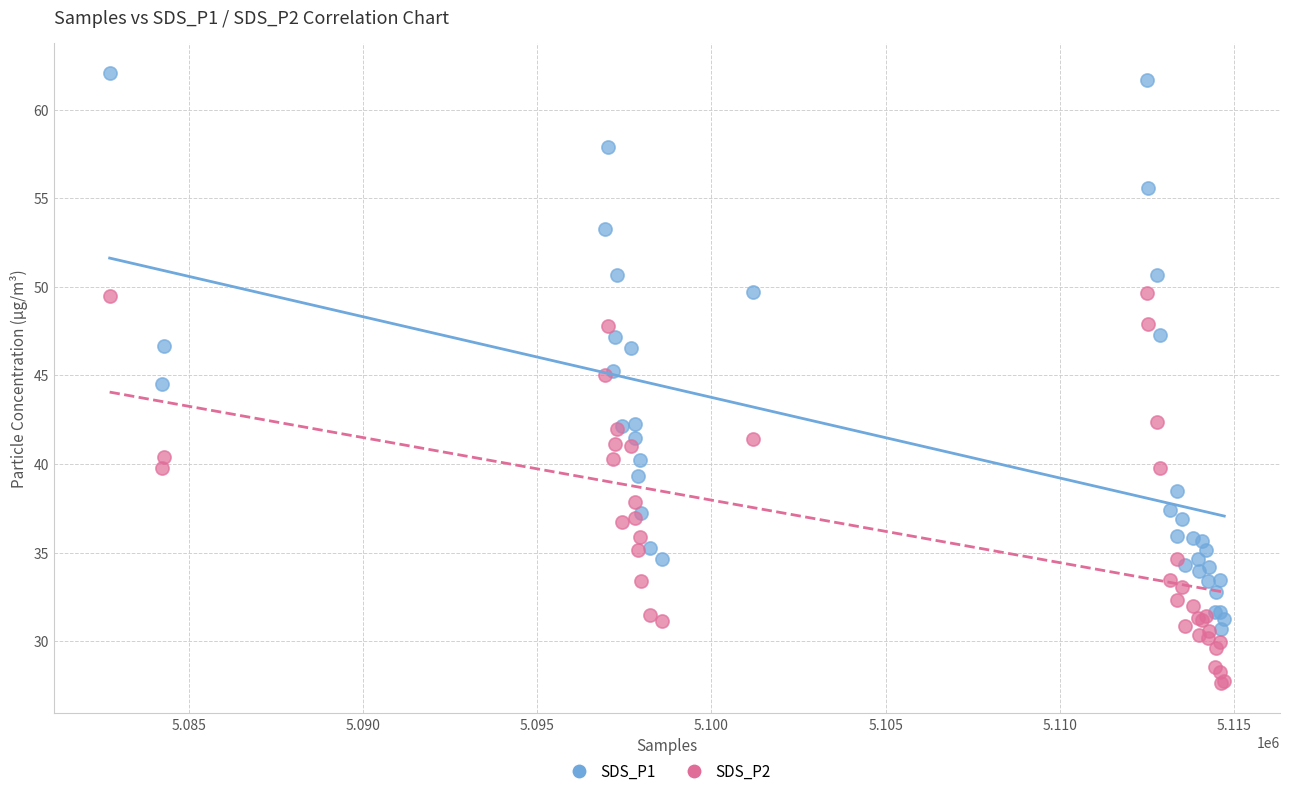

Which series reaches the minimum Y coordinate?

SDS_P2